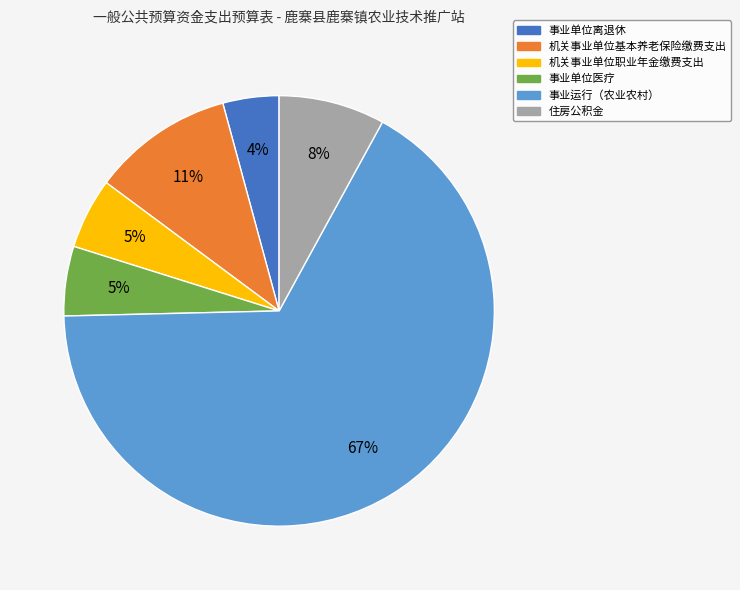

Between 事业单位离退休 and 事业运行（农业农村）, which is larger?

事业运行（农业农村）